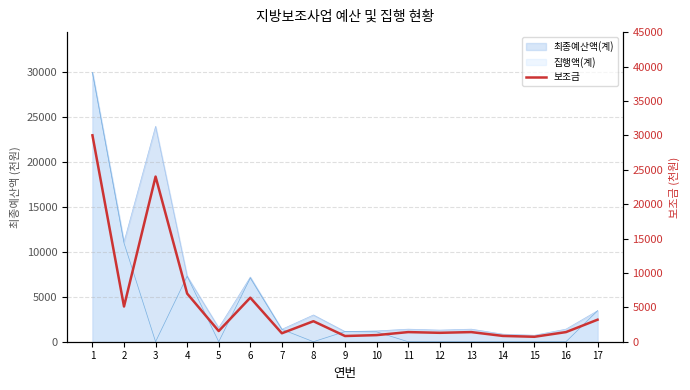

How many values exceed 1400?

8